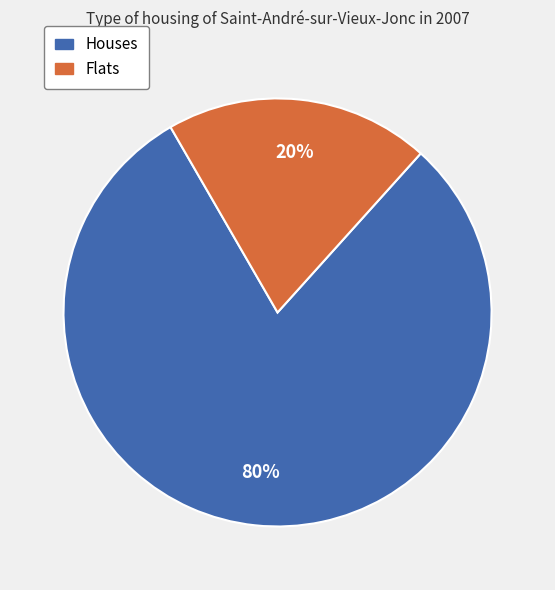

Is there a majority slice in this chart?

Yes